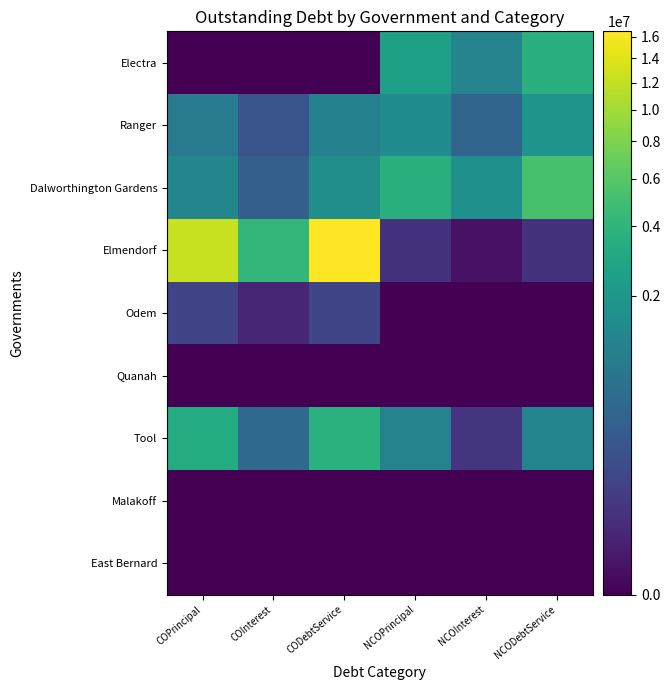

Reading left to right, extract all data points from this chart.

Electra: COPrincipal=0.0	COInterest=0.0	CODebtService=0.0	NCOPrincipal=2490000.0	NCOInterest=1143726.0	NCODebtService=3633726.0
Ranger: COPrincipal=879000.0	COInterest=180748.8	CODebtService=1059748.8	NCOPrincipal=1445000.0	NCOInterest=384156.3	NCODebtService=1829156.3
Dalworthington Gardens: COPrincipal=1245000.0	COInterest=310025.0	CODebtService=1555025.0	NCOPrincipal=3605000.0	NCOInterest=1676915.7	NCODebtService=5281915.7
Elmendorf: COPrincipal=12304000.0	COInterest=4202581.8	CODebtService=16506581.8	NCOPrincipal=27005.8	NCOInterest=717.6	NCODebtService=27723.4
Odem: COPrincipal=80000.0	COInterest=9154.0	CODebtService=89154.0	NCOPrincipal=0.0	NCOInterest=0.0	NCODebtService=0.0
Quanah: COPrincipal=0.0	COInterest=0.0	CODebtService=0.0	NCOPrincipal=0.0	NCOInterest=0.0	NCODebtService=0.0
Tool: COPrincipal=3235000.0	COInterest=465097.5	CODebtService=3700097.5	NCOPrincipal=1125000.0	NCOInterest=29769.8	NCODebtService=1154769.8
Malakoff: COPrincipal=0.0	COInterest=0.0	CODebtService=0.0	NCOPrincipal=0.0	NCOInterest=0.0	NCODebtService=0.0
East Bernard: COPrincipal=0.0	COInterest=0.0	CODebtService=0.0	NCOPrincipal=0.0	NCOInterest=0.0	NCODebtService=0.0